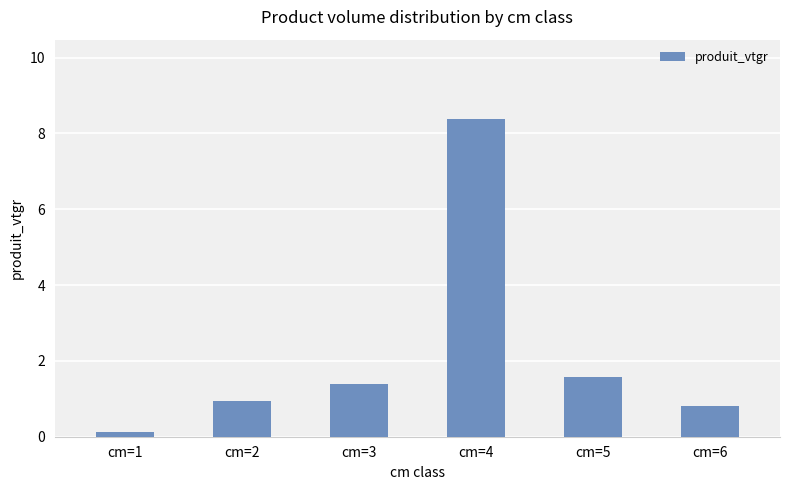

The value at cm=6 is 0.4. True or false?

False